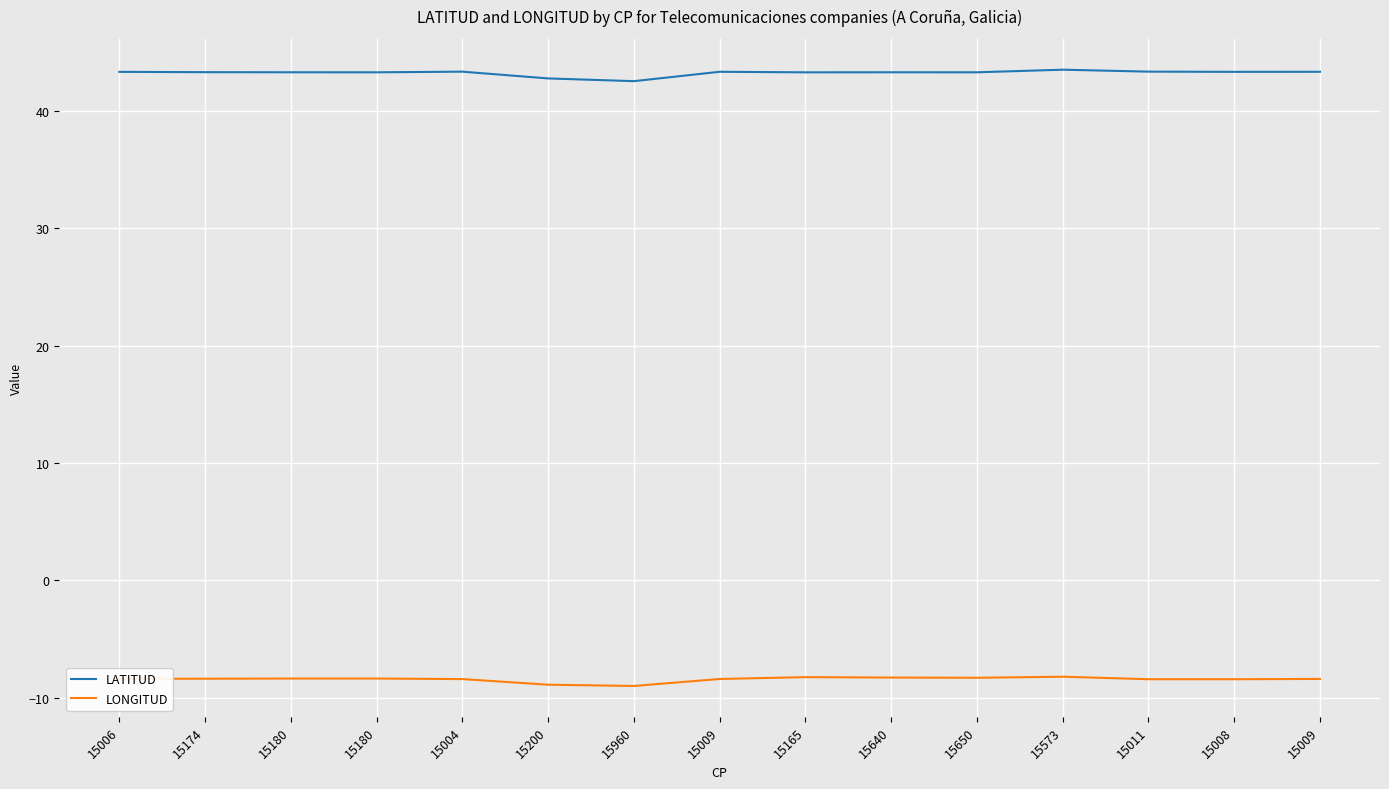

What are all the series names shown in the legend?

LATITUD, LONGITUD